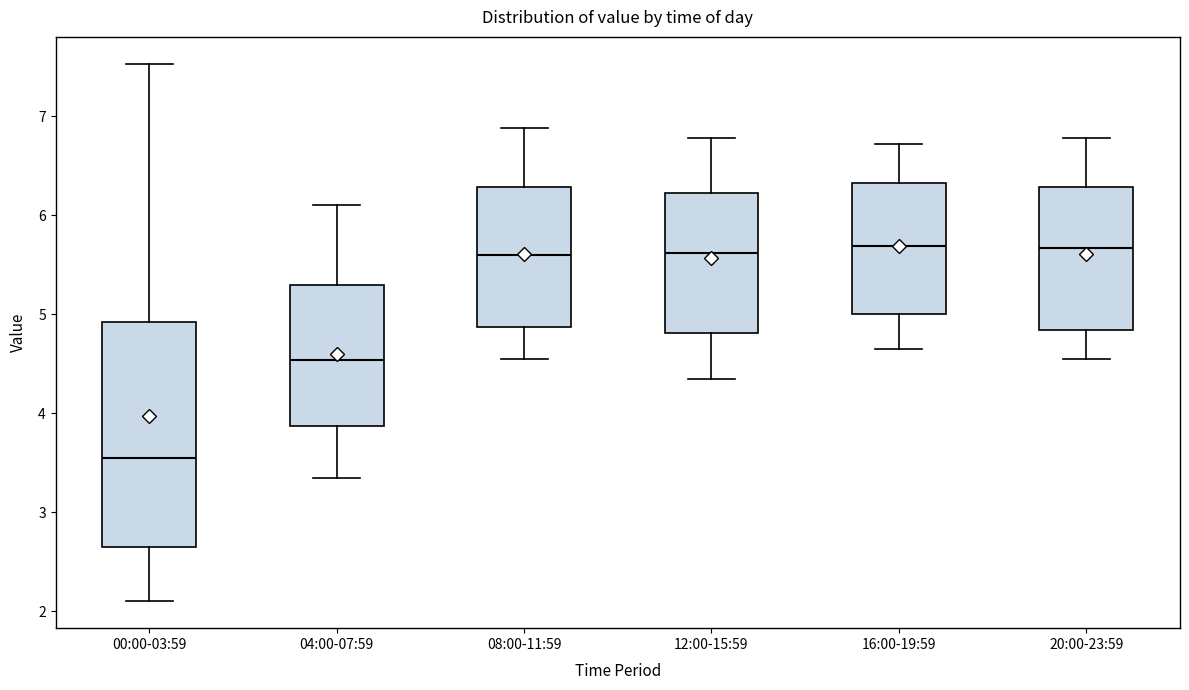

Which box's median line is the lowest?

00:00-03:59